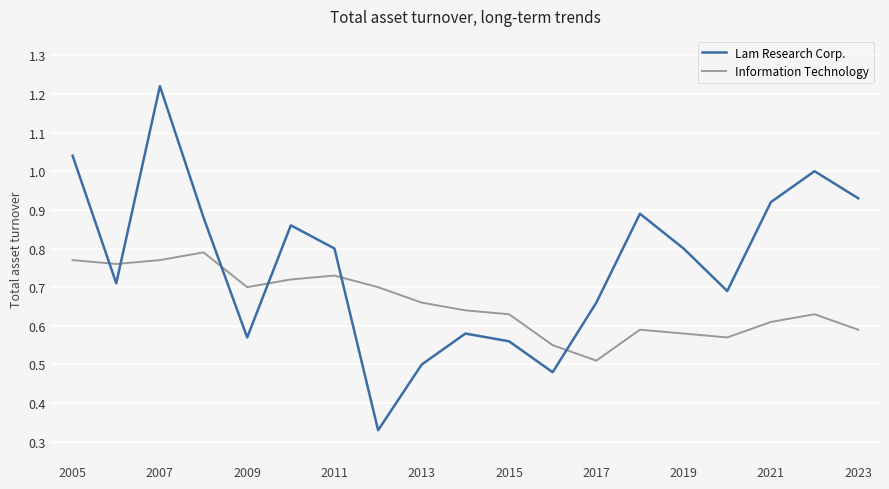

Which series has the largest range (max minus min)?

Lam Research Corp.